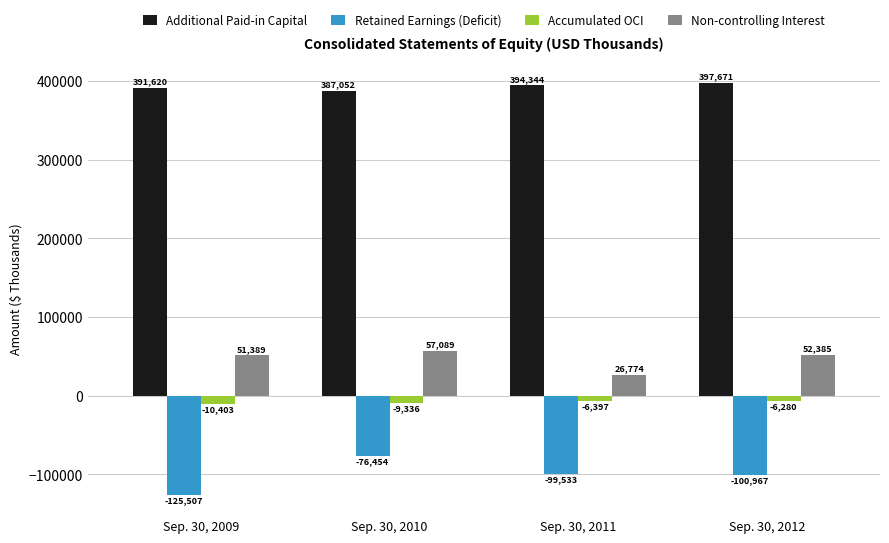

What is the value of the Accumulated OCI bar at the 3rd from the left?

-6397